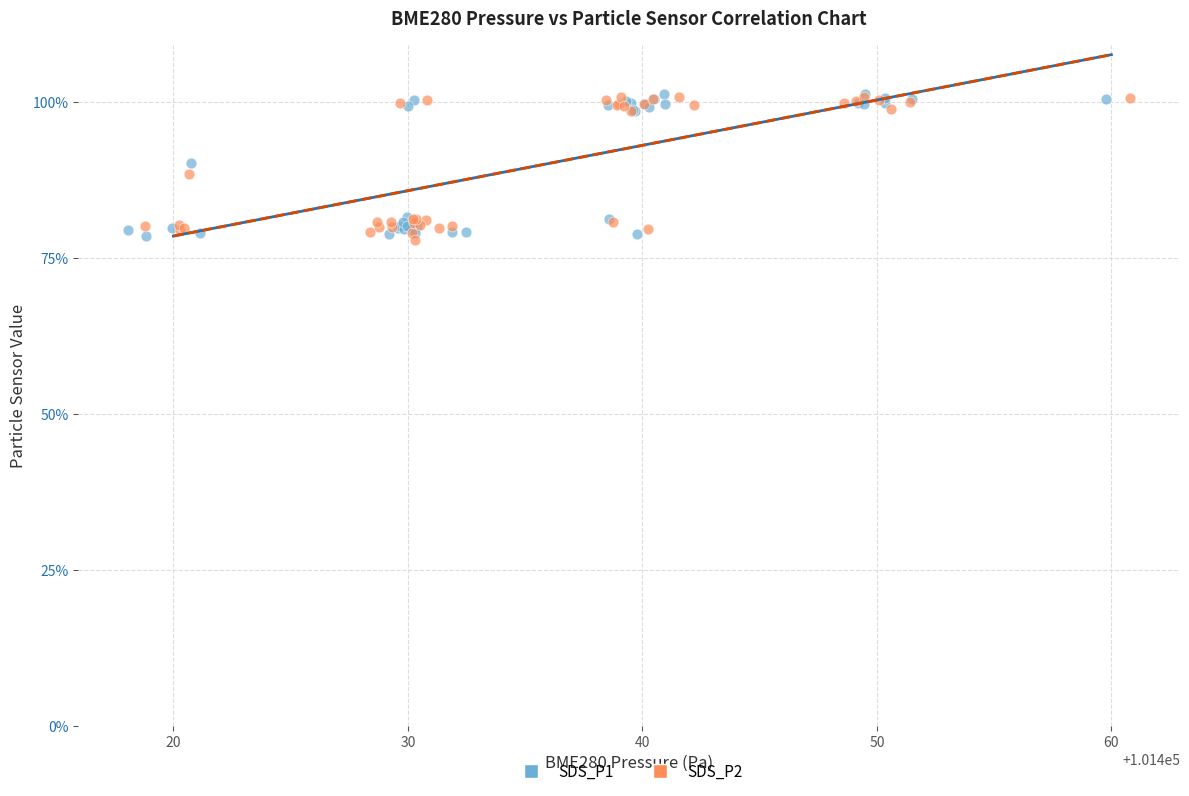

What are all the series names shown in the legend?

SDS_P1, SDS_P2